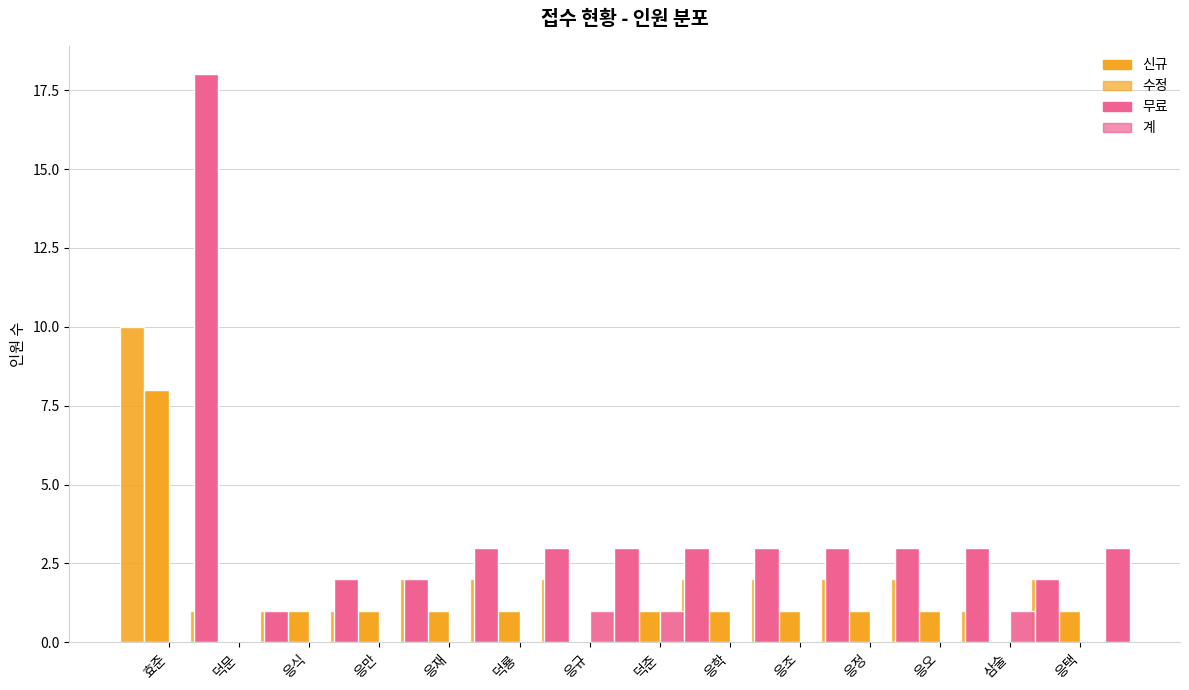

True or false: 수정 has a value of 1 at 응학.

True